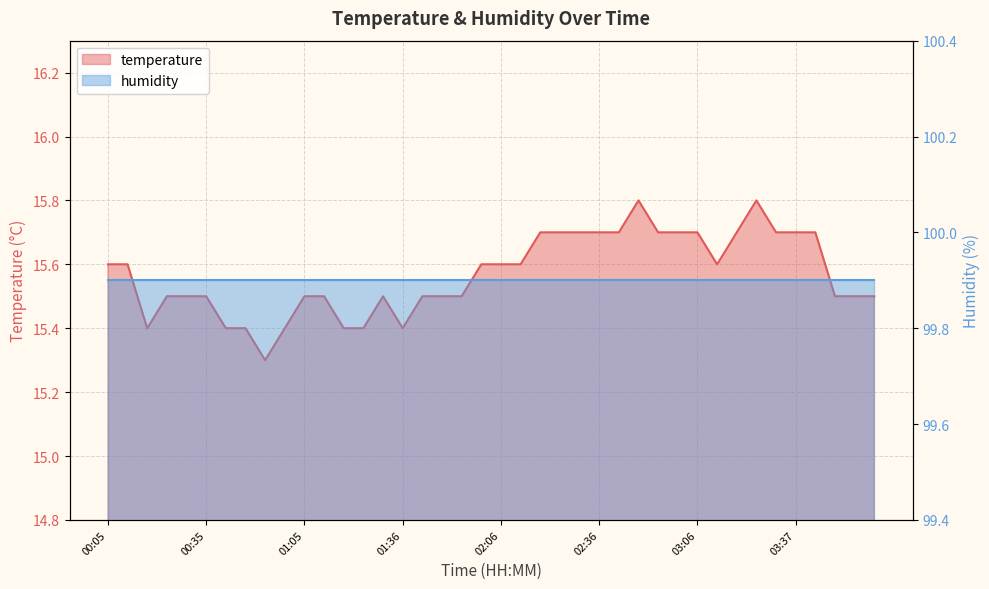

At which label is the value closest to 15?

00:53